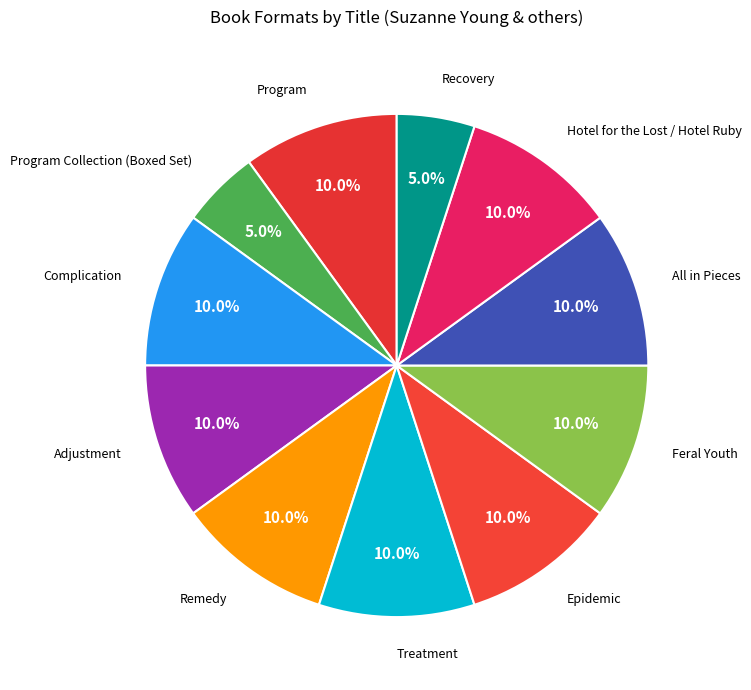

Combined, what portion of the pie is Feral Youth and Complication?

20.0%